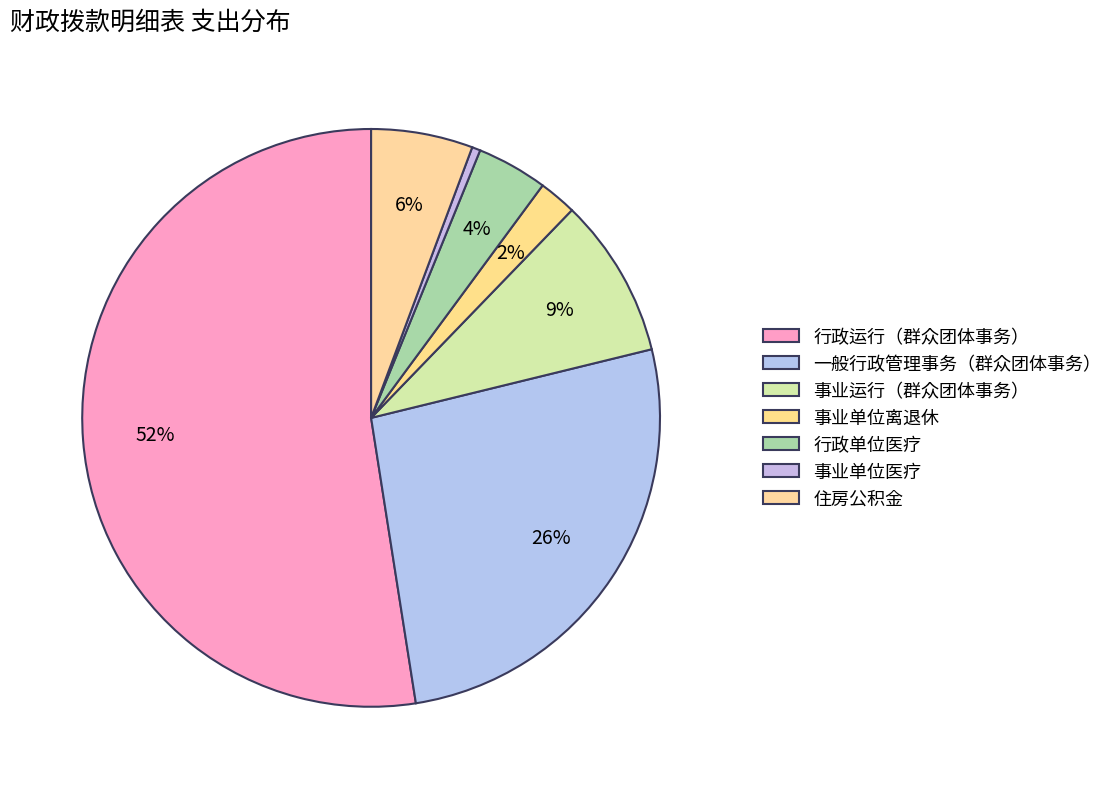

Does any single category account for the majority?

Yes